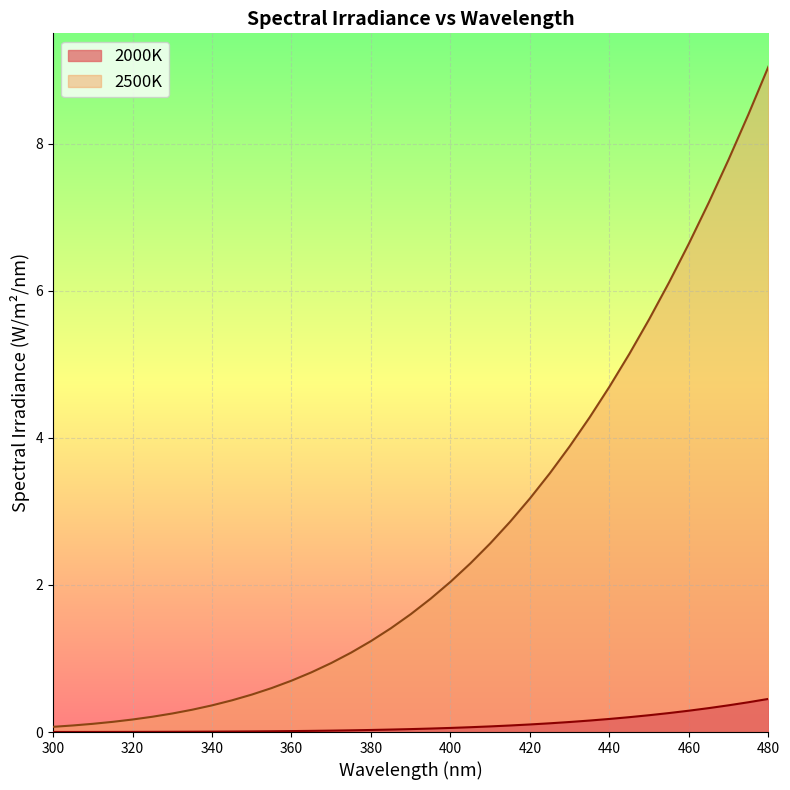

What is the value of the 2000K point at the 33rd from the left?

0.3